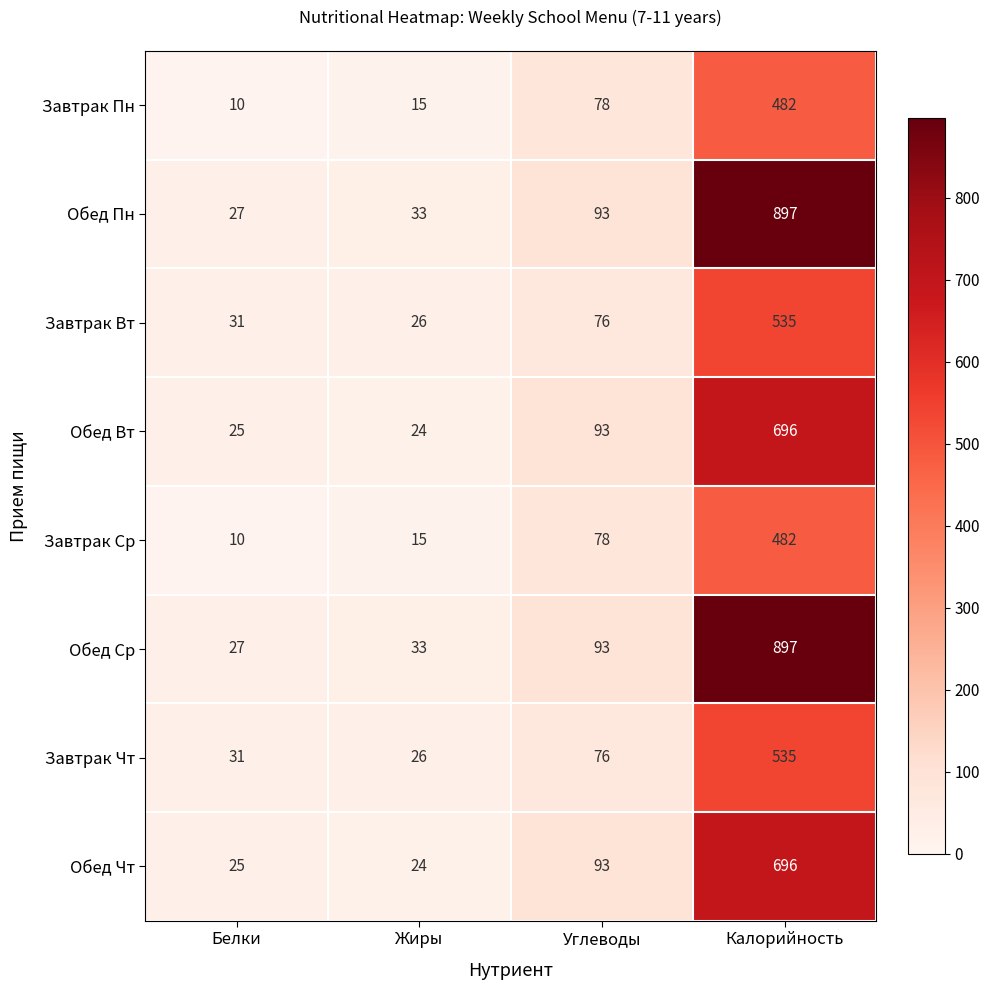

The value of Обед Пн at Углеводы is 93. True or false?

True